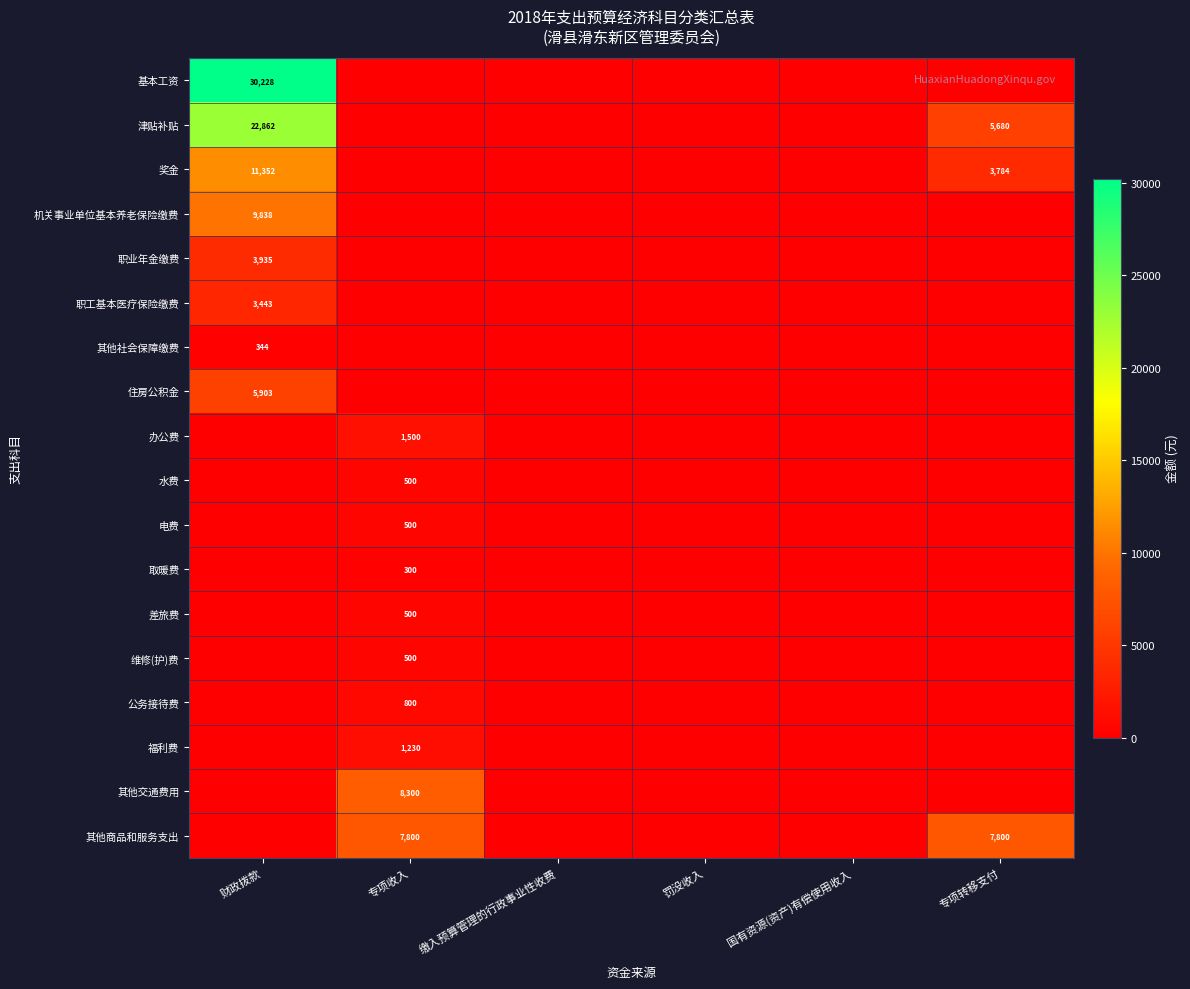

The value of 差旅费 at 专项收入 is 250. True or false?

False